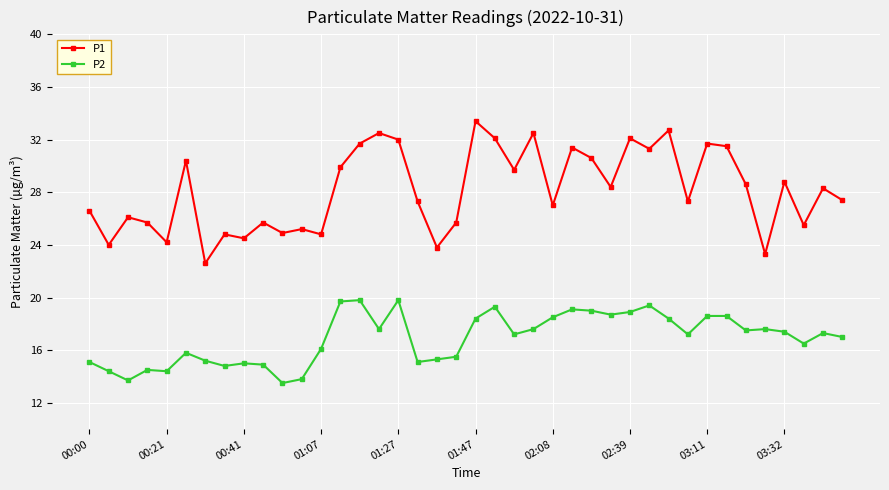

What is the lowest value of the P1 series?

22.6